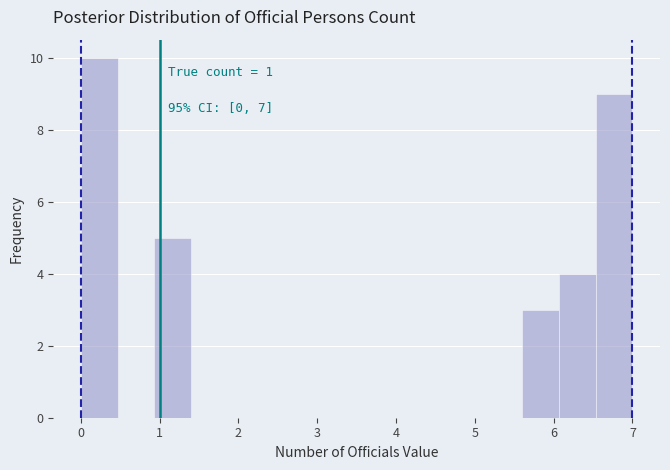

Over which range of the x-axis is the bar tallest?

0.0 to 0.5